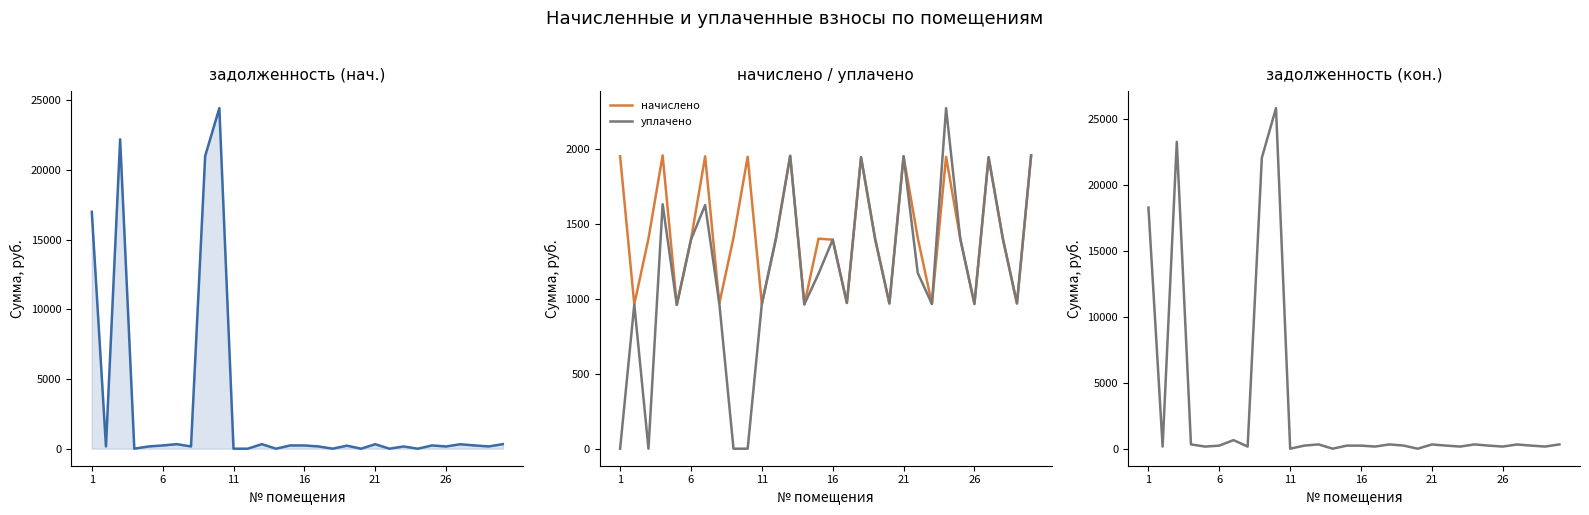

Does the chart have visible grid lines?

No